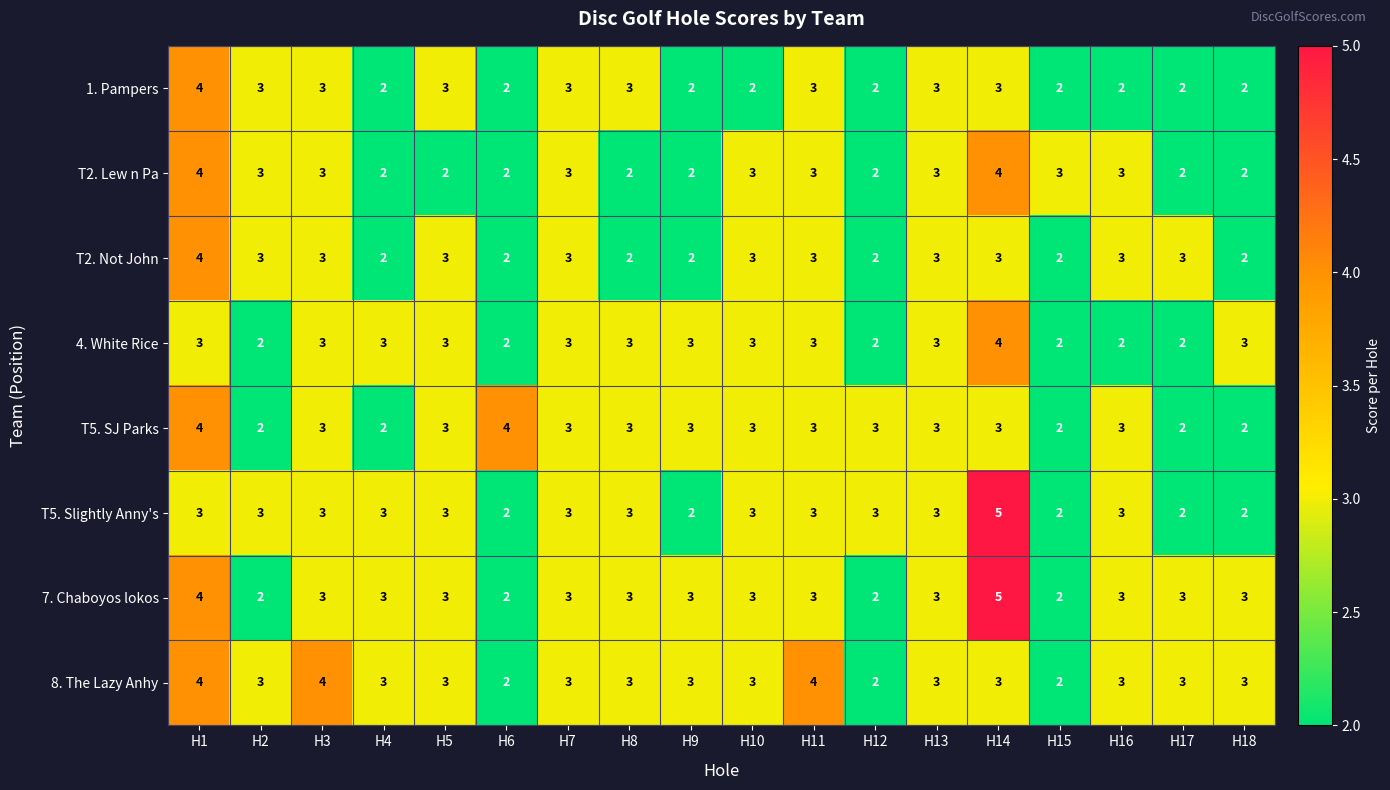

The value of T5. SJ Parks at H2 is 3. True or false?

False